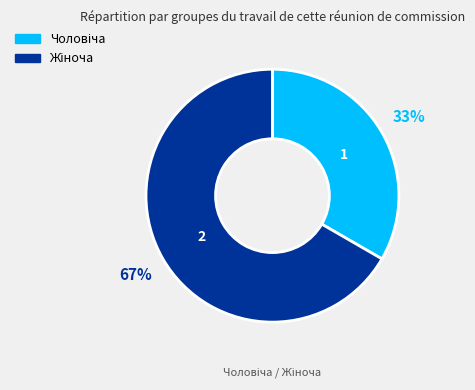

To the nearest percent, what is the average slice percentage?

50%